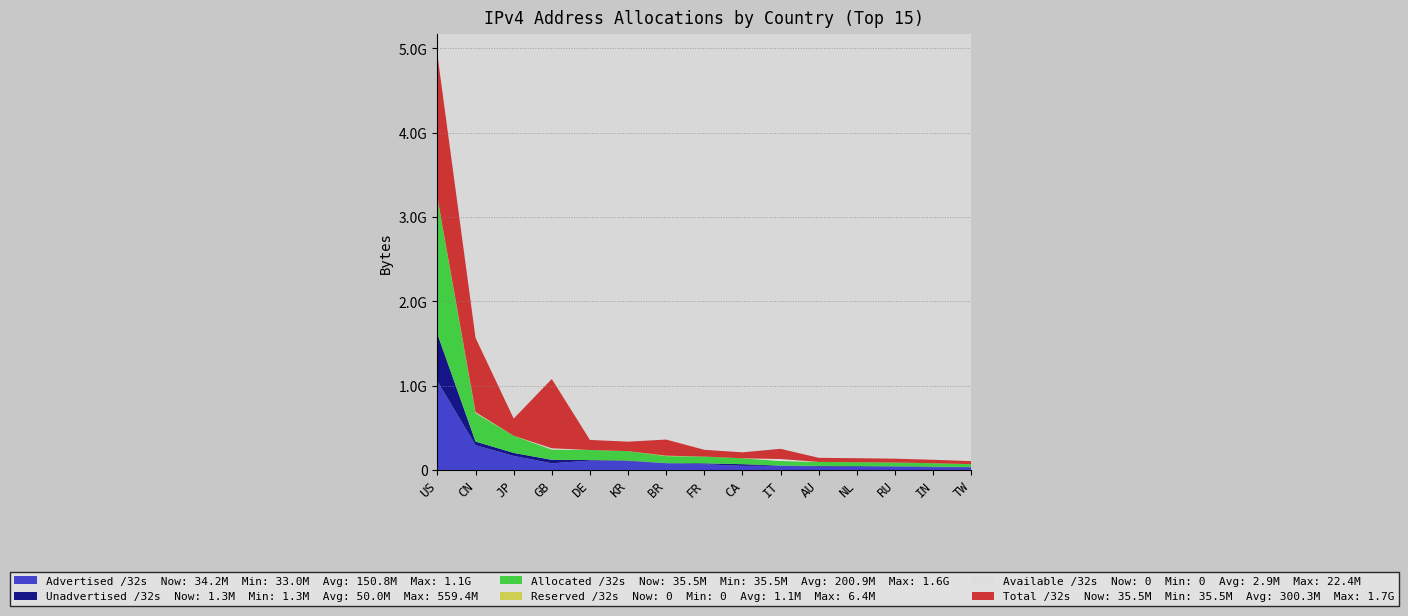

Reading right to left, what are all the values shown in this chart?

Advertised /32s: 34246912	32985600	42627584	39730720	42020144	51456256	50244096	69943552	80947712	106719936	112304128	80793472	168212484	296334592	1053869376
Unadvertised /32s: 1256448	7795968	2499840	7235008	6505424	2481984	19959552	10268464	1937408	5706048	6920320	41193112	35368188	41801984	559425984
Allocated /32s: 35503360	40781568	45127424	46965728	48525568	53938240	70203648	80212016	82885120	112425984	119224448	121986584	203580672	338136576	1613295360
Reserved /32s: 0	0	0	0	0	812800	0	0	5027328	0	0	1058080	0	3695616	6438912
Available /32s: 0	0	0	0	0	22383104	0	0	552704	0	0	13643816	0	7448320	0
Total /32s: 35503360	40781568	45127424	46965728	48525568	121234432	70203648	80212016	190767360	112425984	119224448	821363968	203580672	880172032	1688640000